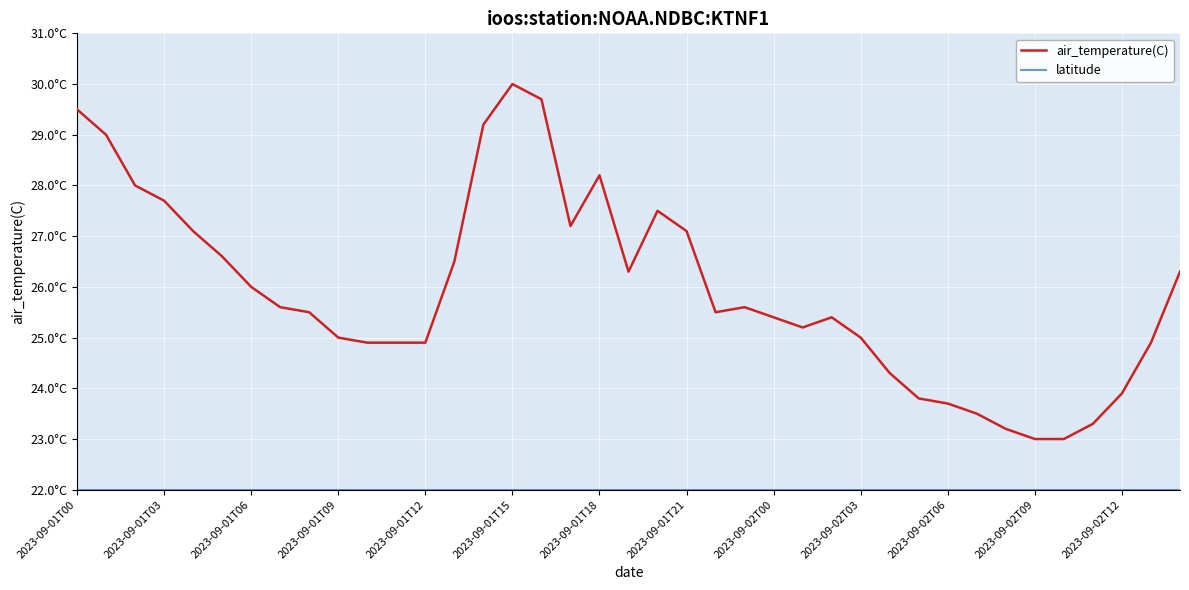

Does the chart have visible grid lines?

Yes